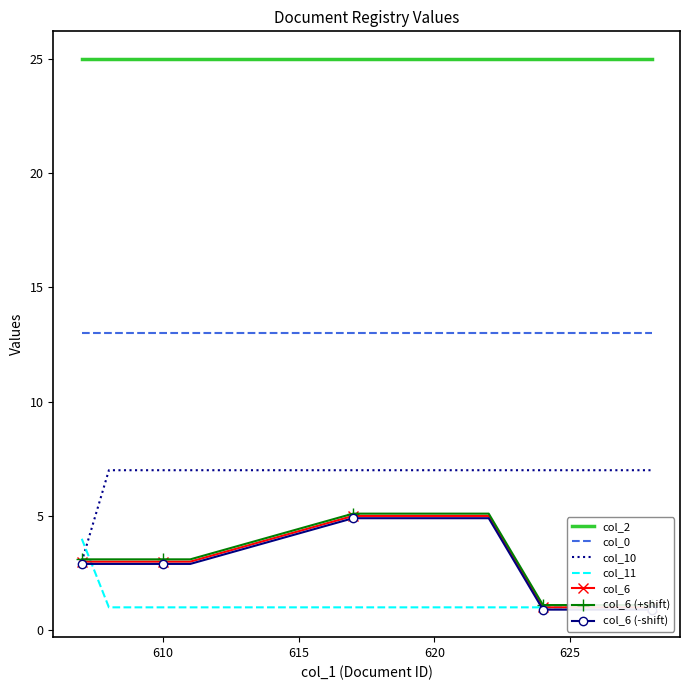

What is the value of the col_10 point at the 8th from the left?

7